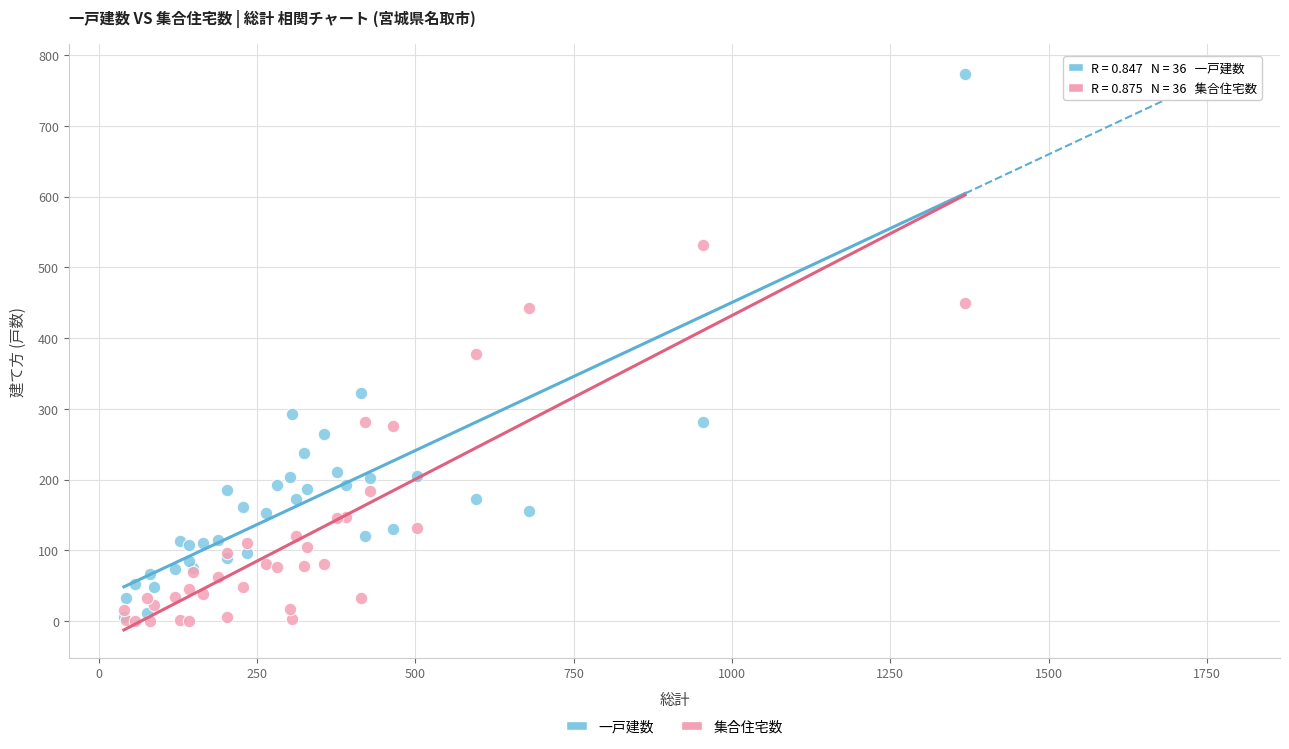

Which series contains the highest Y value?

一戸建数